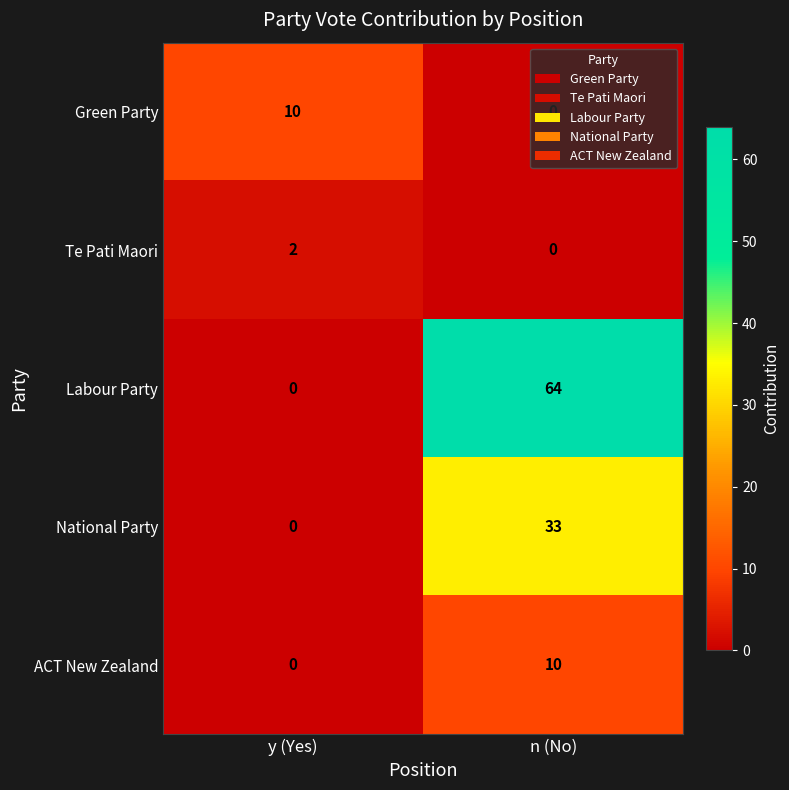

What is the spread (max minus min) of values at y (Yes)?

10